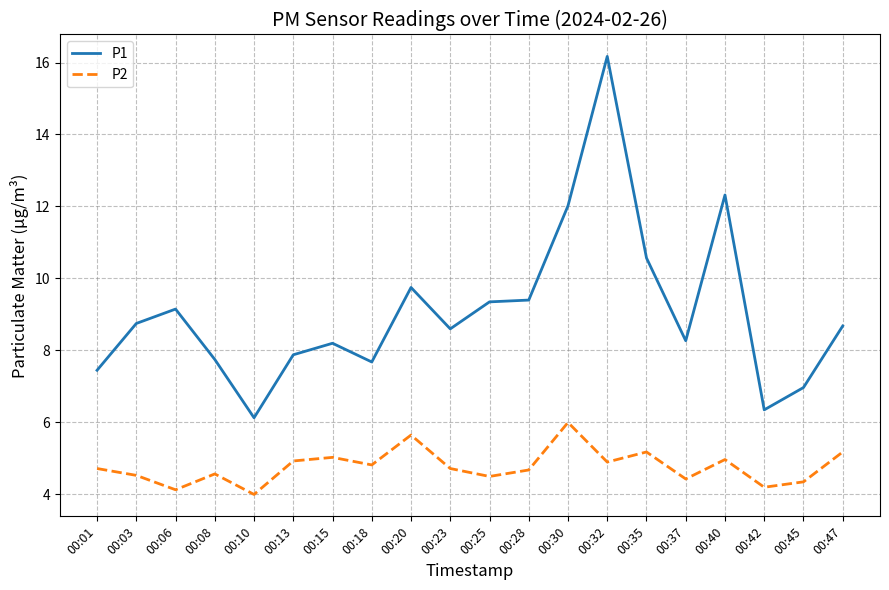

At 00:15, list the series in order from smallest to largest.

P2, P1